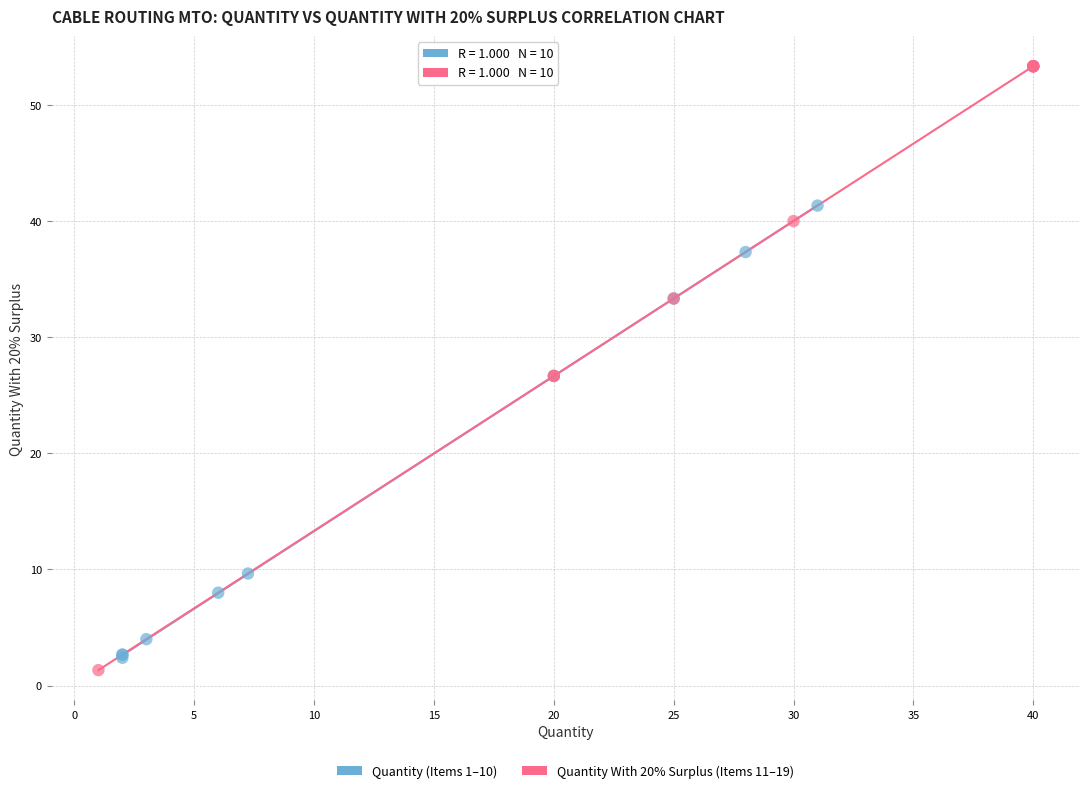

Which series has the widest spread of Y values?

Quantity With 20% Surplus (Items 11–19)